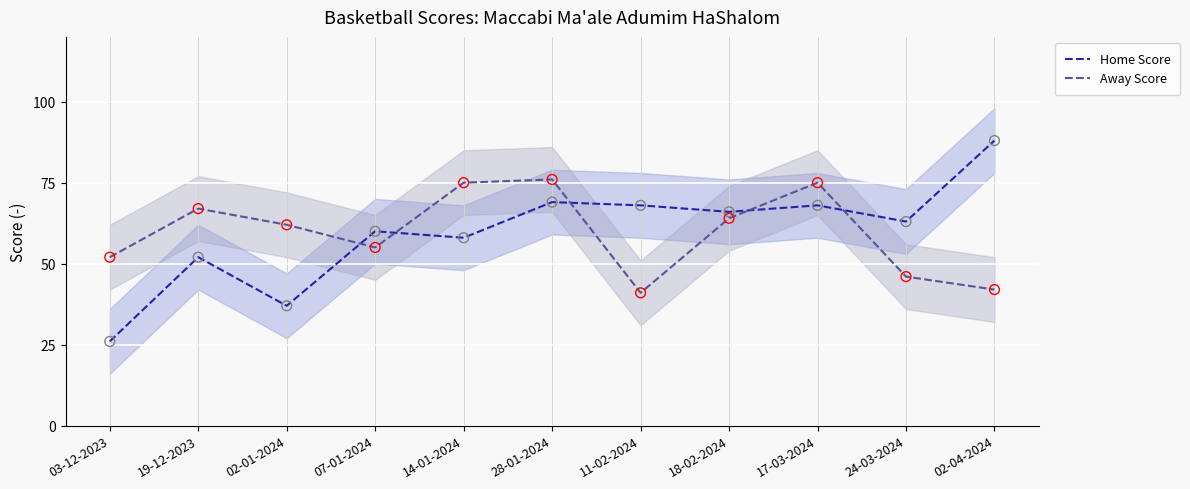

Which series reaches the minimum Y coordinate?

Home Score line